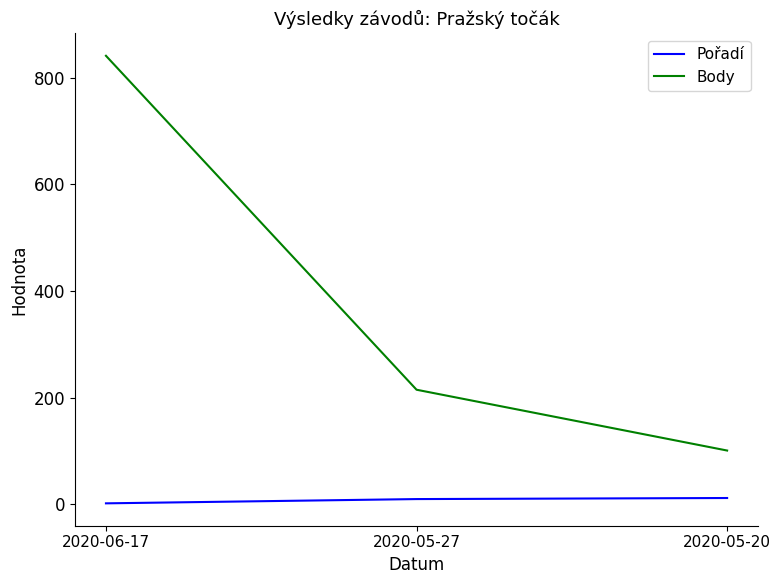

How many values in the Body series are below 215?

1